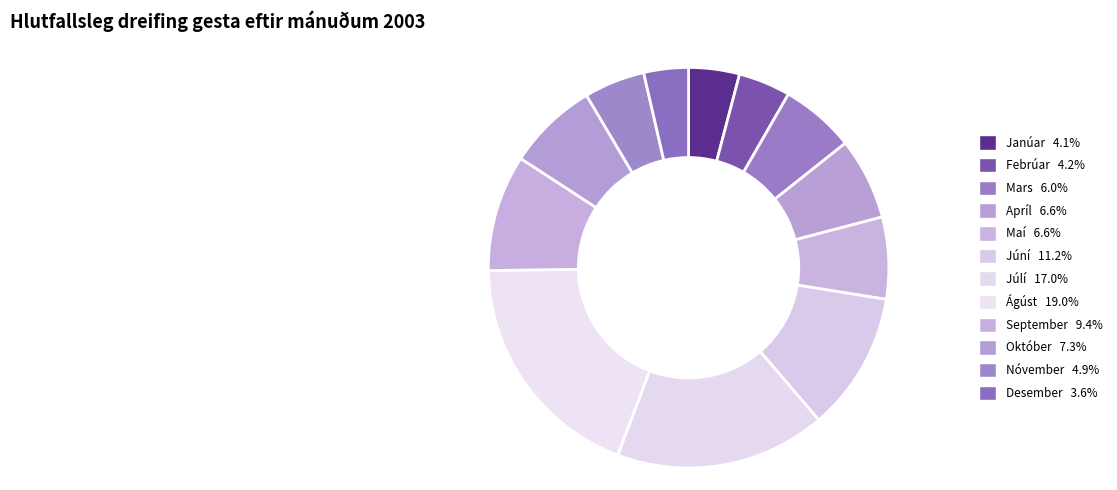

What is the largest slice in the pie chart?

Ágúst